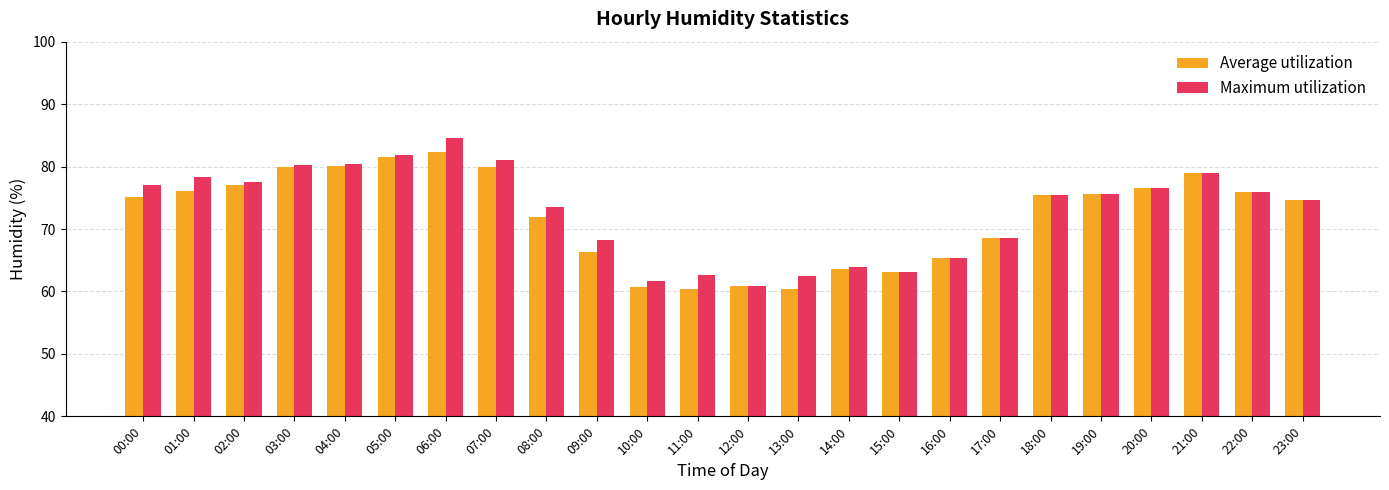

What is the approximate value of Average utilization at 17:00?

68.5